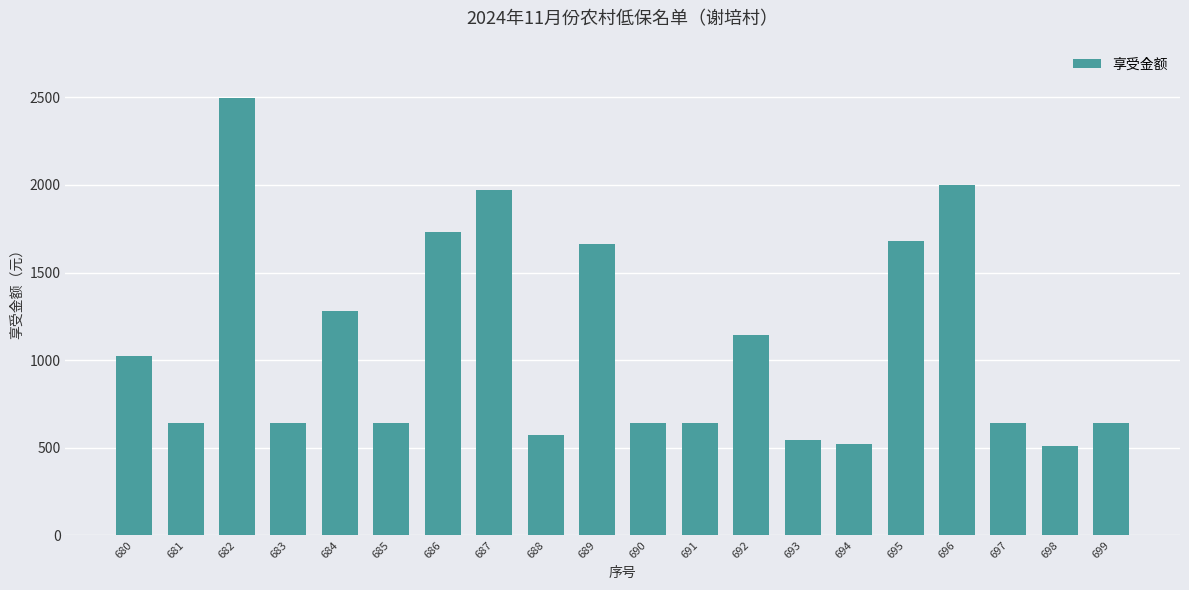

What is the maximum value shown in the chart?

2498